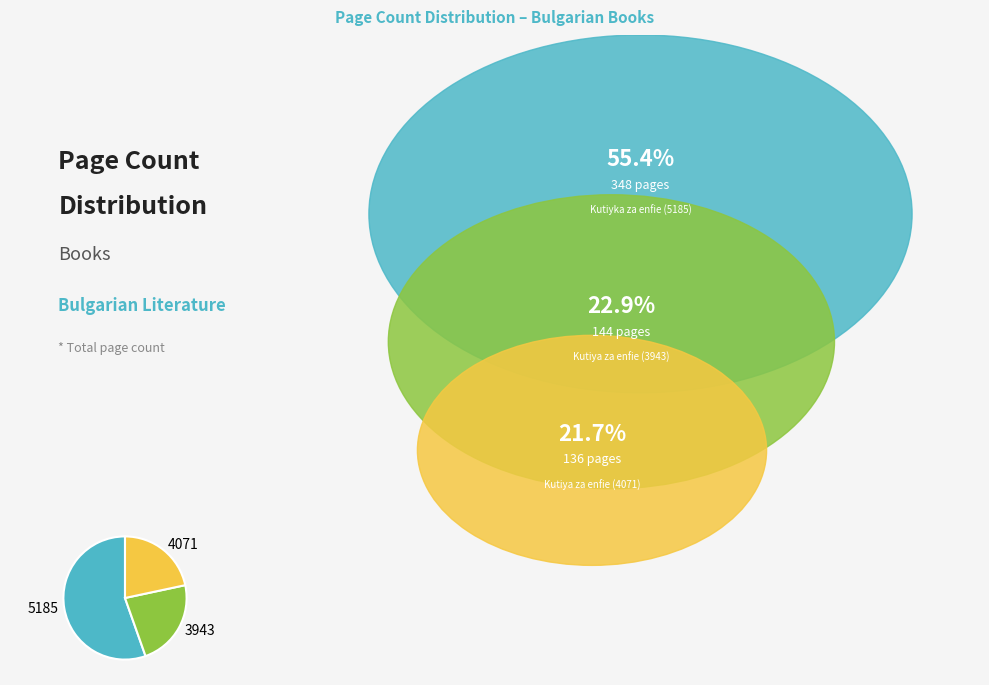

Which slice is the largest?

5185